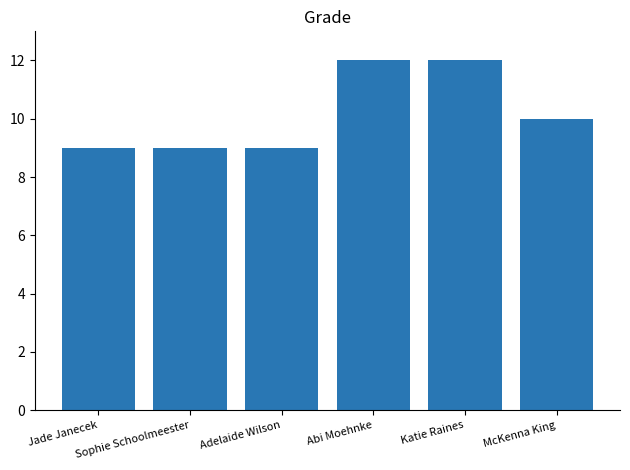

What is the label of the 2nd bar from the left?

Sophie Schoolmeester